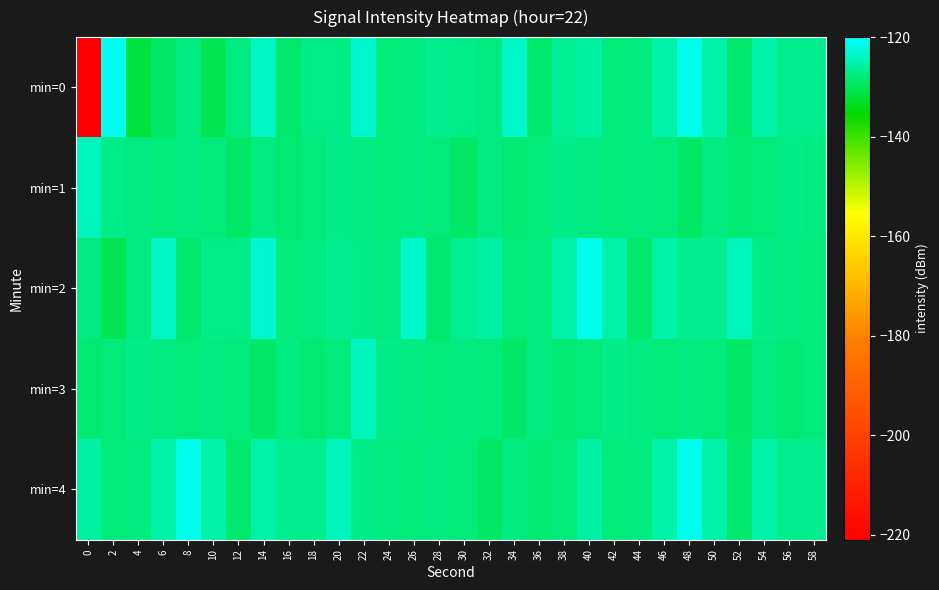

Reading right to left, list all the values displayed in this chart.

min=0: 58=-127.0	56=-126.8	54=-125.3	52=-128.7	50=-125.4	48=-121.3	46=-125.3	44=-127.8	42=-128.0	40=-125.8	38=-126.5	36=-128.9	34=-123.5	32=-127.8	30=-127.4	28=-126.9	26=-127.5	24=-128.1	22=-122.8	20=-127.4	18=-127.3	16=-128.7	14=-123.7	12=-127.8	10=-130.5	8=-127.6	6=-129.3	4=-131.7	2=-120.8	0=-221.0
min=1: 58=-127.8	56=-127.4	54=-128.0	52=-128.4	50=-127.5	48=-129.2	46=-128.2	44=-127.6	42=-128.2	40=-127.8	38=-127.4	36=-128.0	34=-128.4	32=-127.5	30=-129.2	28=-128.2	26=-127.6	24=-128.2	22=-127.8	20=-127.4	18=-128.0	16=-128.4	14=-127.5	12=-129.2	10=-128.2	8=-127.6	6=-128.2	4=-127.8	2=-127.4	0=-124.3
min=2: 58=-128.2	56=-127.8	54=-127.4	52=-124.3	50=-127.0	48=-126.8	46=-125.3	44=-128.7	42=-125.4	40=-121.3	38=-125.3	36=-127.8	34=-128.0	32=-125.8	30=-126.5	28=-128.9	26=-123.5	24=-127.8	22=-127.4	20=-126.9	18=-127.5	16=-128.1	14=-122.8	12=-127.4	10=-127.3	8=-128.7	6=-123.7	4=-127.8	2=-130.5	0=-127.6
min=3: 58=-128.0	56=-128.4	54=-127.5	52=-129.2	50=-128.2	48=-127.6	46=-128.2	44=-127.8	42=-127.4	40=-128.0	38=-128.4	36=-127.5	34=-129.2	32=-128.2	30=-127.6	28=-128.2	26=-127.8	24=-127.4	22=-124.3	20=-128.0	18=-128.4	16=-127.5	14=-129.2	12=-128.2	10=-127.6	8=-128.2	6=-127.8	4=-127.4	2=-128.0	0=-128.4
min=4: 58=-127.0	56=-126.8	54=-125.3	52=-128.7	50=-125.4	48=-121.3	46=-125.3	44=-127.8	42=-128.0	40=-125.8	38=-128.0	36=-128.4	34=-127.5	32=-129.2	30=-128.2	28=-127.6	26=-128.2	24=-127.8	22=-127.4	20=-124.3	18=-127.0	16=-126.8	14=-125.3	12=-128.7	10=-125.4	8=-121.3	6=-125.3	4=-127.8	2=-128.0	0=-125.8